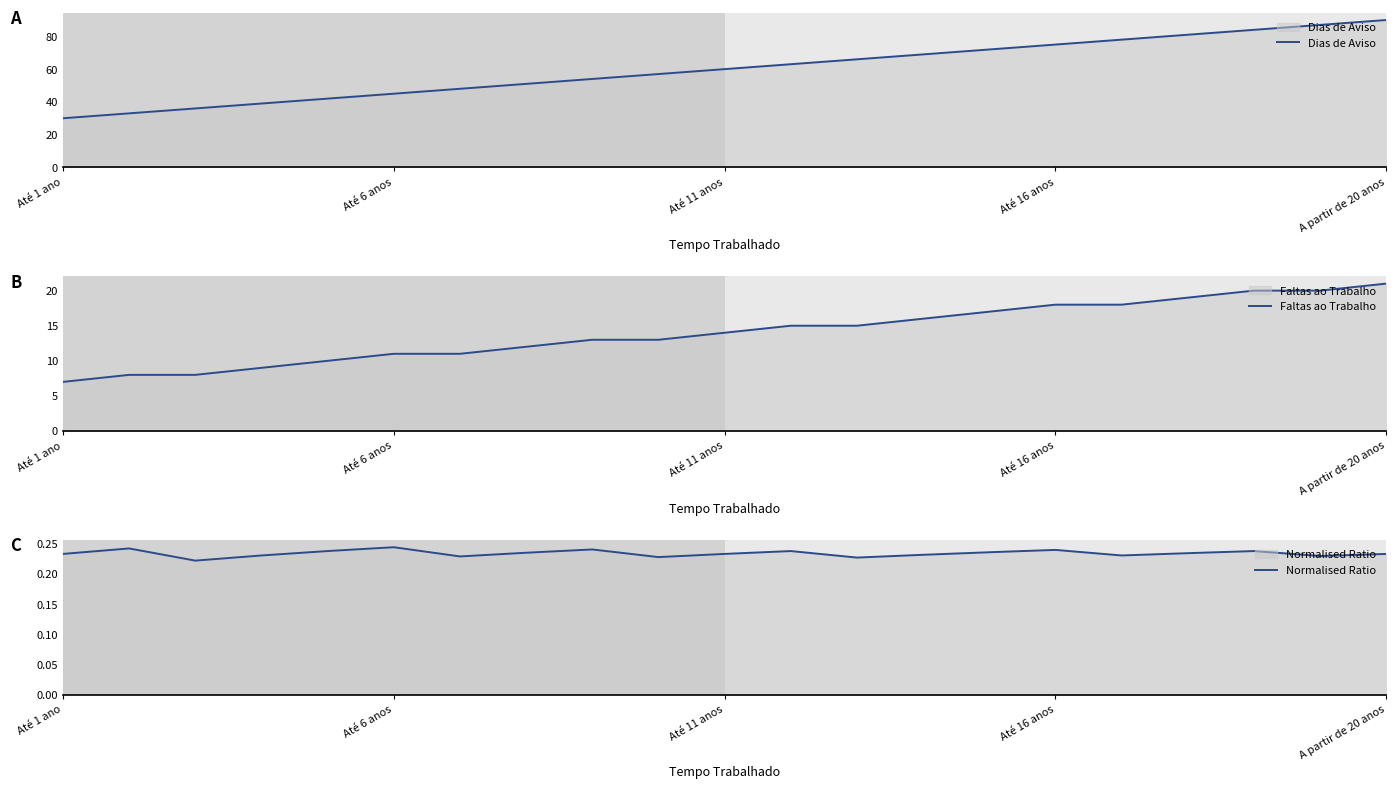

What is the lowest value of the Dias de Aviso series?

30